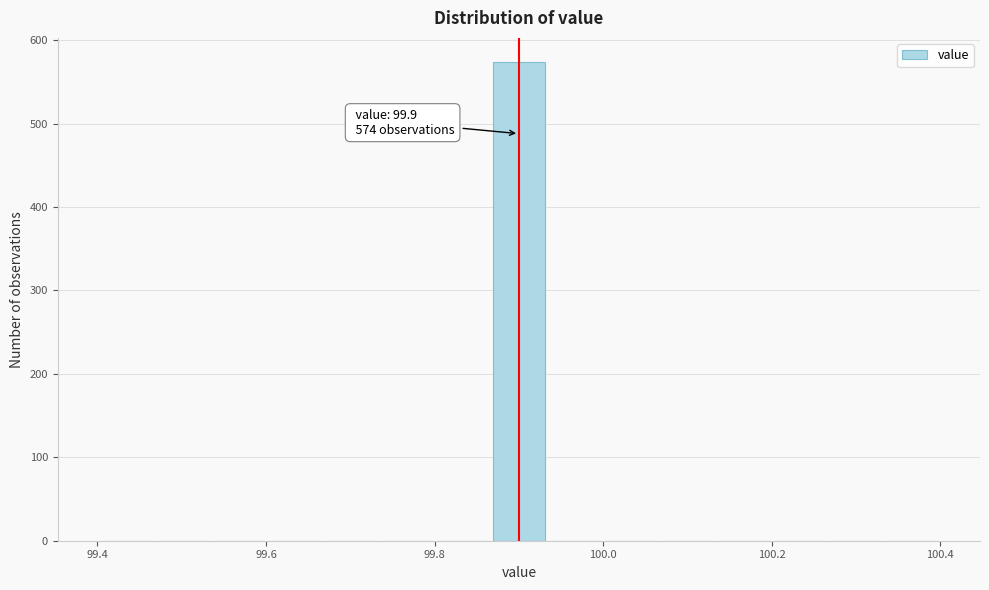

Around what value on the x-axis is the tallest bar? Give the approximate position of its centre, as read against the axis.

99.90